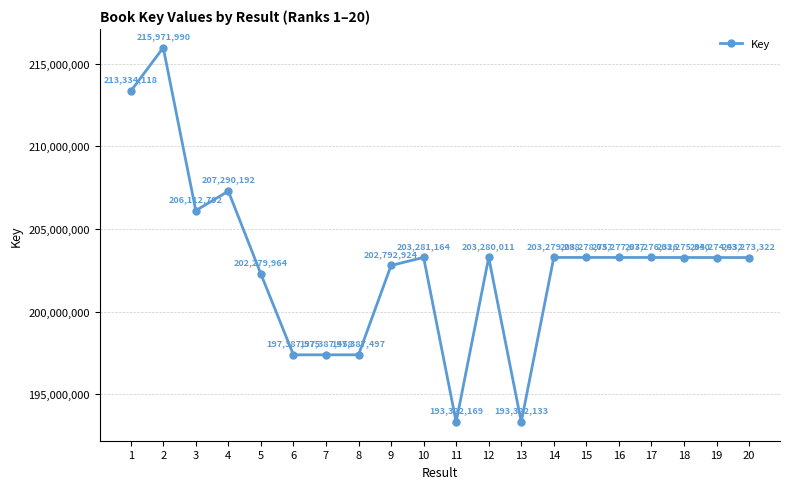

Does the chart have visible grid lines?

Yes